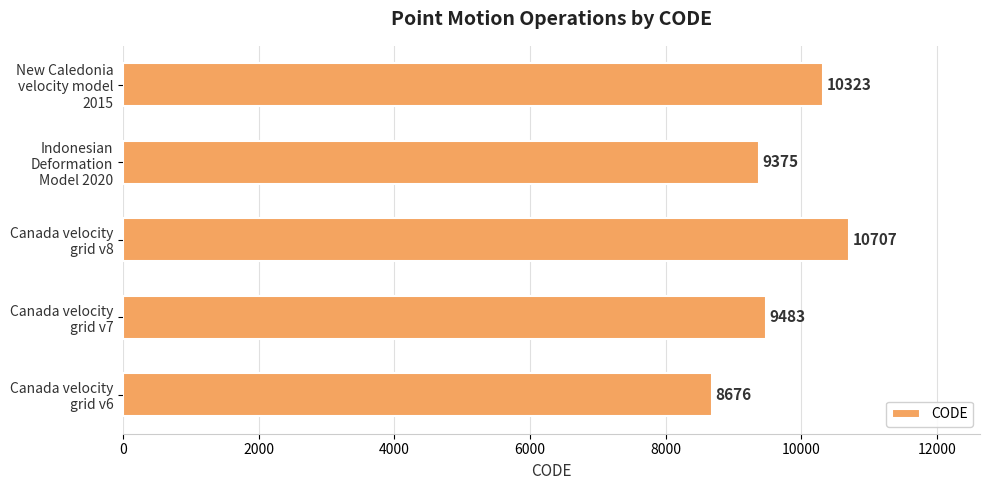

What is the difference between the maximum and minimum values?

2031